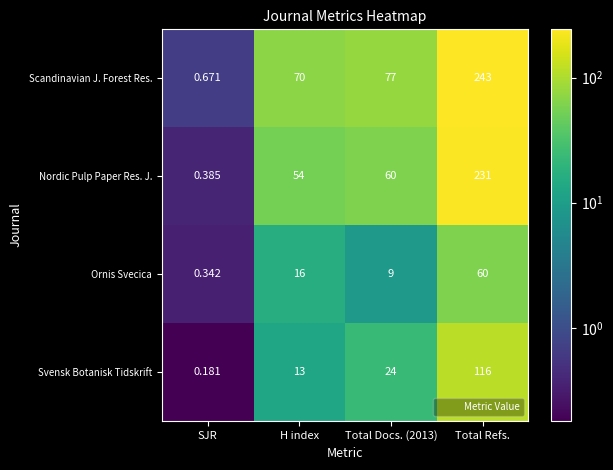

At which label does Scandinavian J. Forest Res. reach its minimum?

SJR